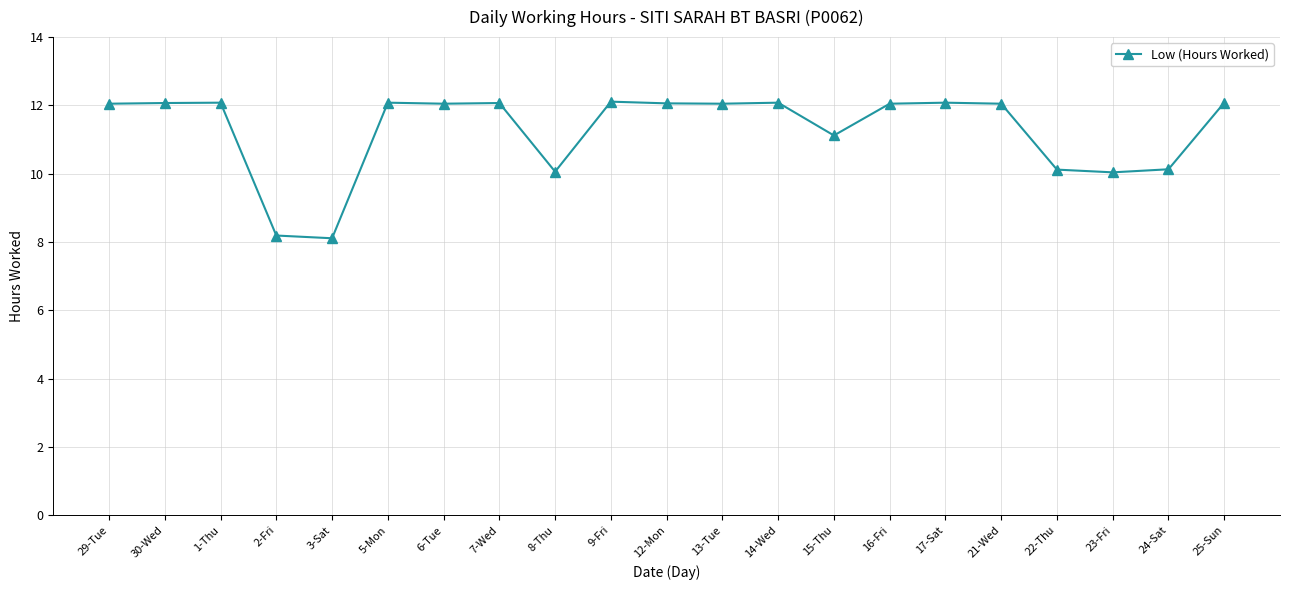

What is the difference between the second highest and minimum values?

4.0